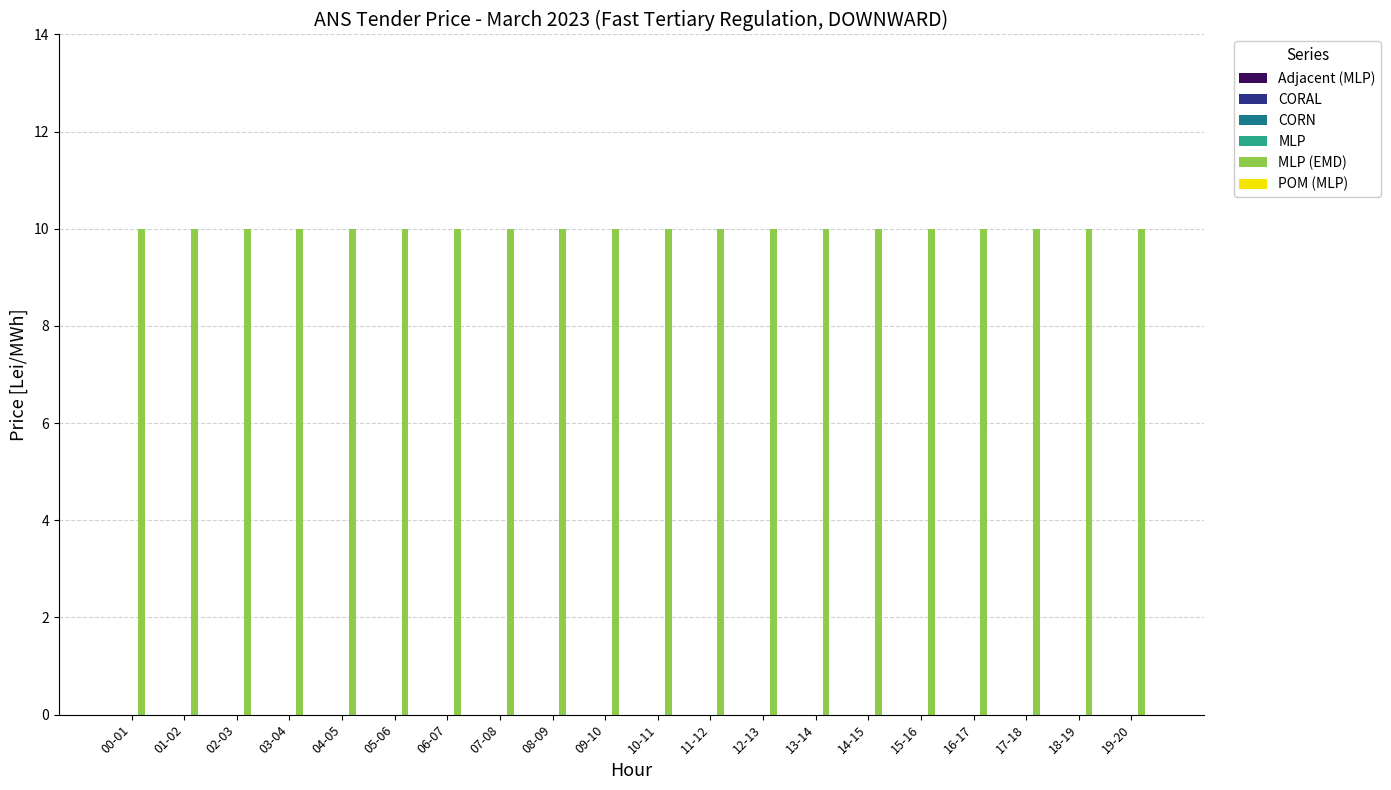

Reading left to right, transcribe all the data shown in this chart.

Adjacent (MLP): 0	0	0	0	0	0	0	0	0	0	0	0	0	0	0	0	0	0	0	0
CORAL: 0	0	0	0	0	0	0	0	0	0	0	0	0	0	0	0	0	0	0	0
CORN: 0	0	0	0	0	0	0	0	0	0	0	0	0	0	0	0	0	0	0	0
MLP: 0	0	0	0	0	0	0	0	0	0	0	0	0	0	0	0	0	0	0	0
MLP (EMD): 10	10	10	10	10	10	10	10	10	10	10	10	10	10	10	10	10	10	10	10
POM (MLP): 0	0	0	0	0	0	0	0	0	0	0	0	0	0	0	0	0	0	0	0